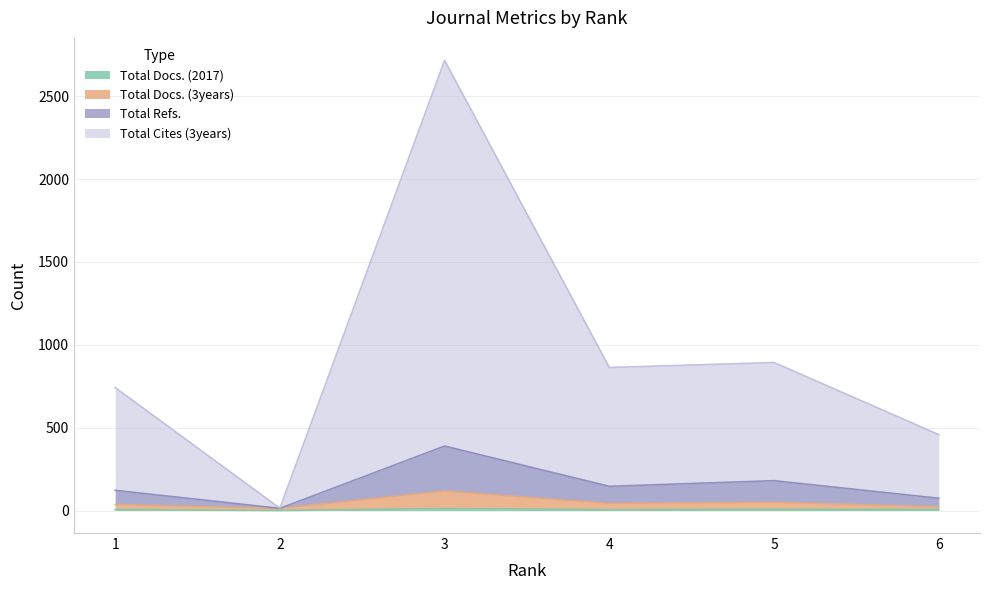

What is the minimum value for Total Cites (3years)?

14